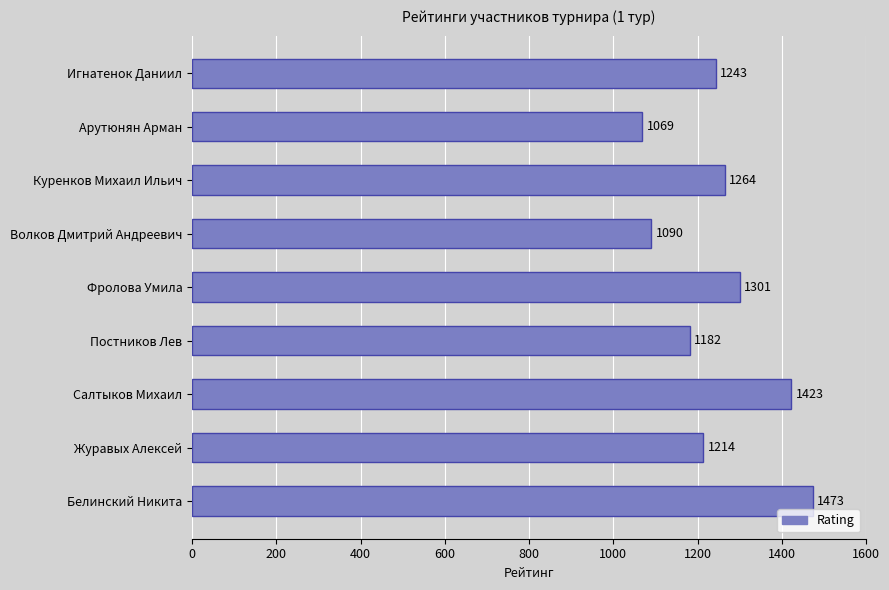

Which has a higher value, Белинский Никита or Арутюнян Арман?

Белинский Никита